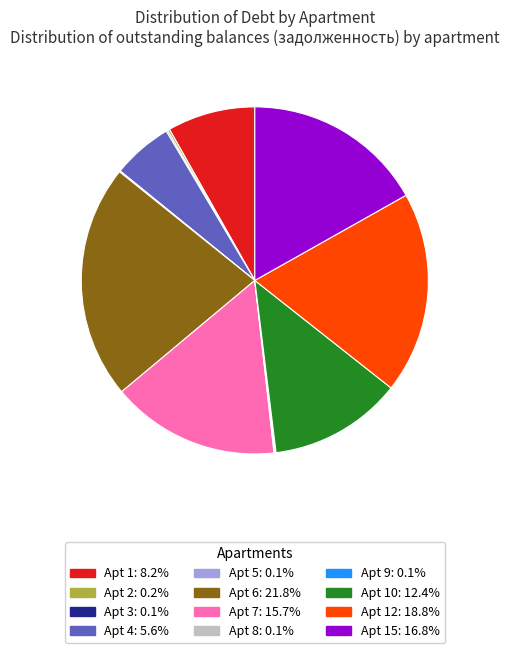

Does any single category account for the majority?

No